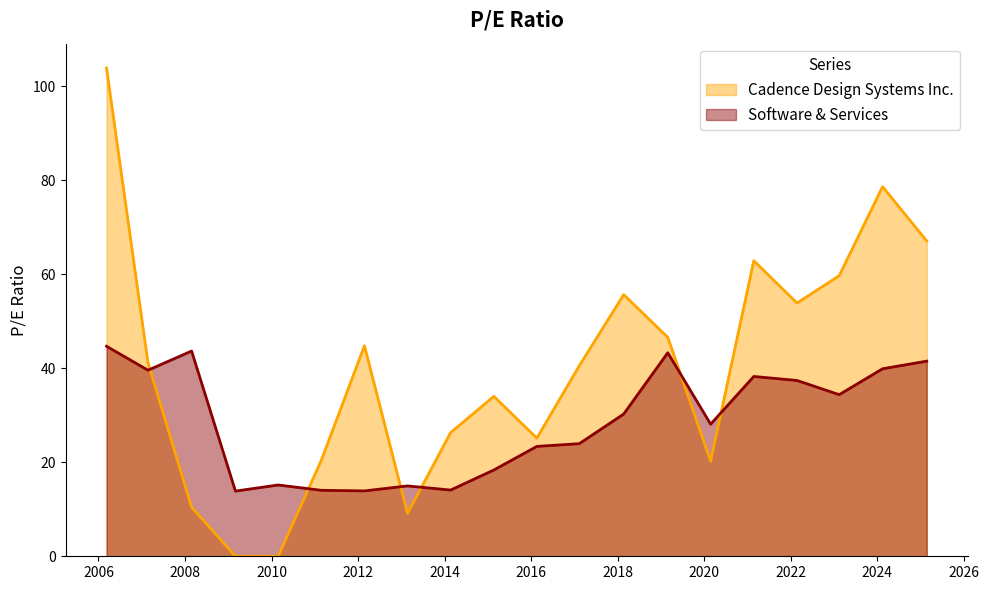

The value of Software & Services at 2009-03-02 is 23.9. True or false?

False